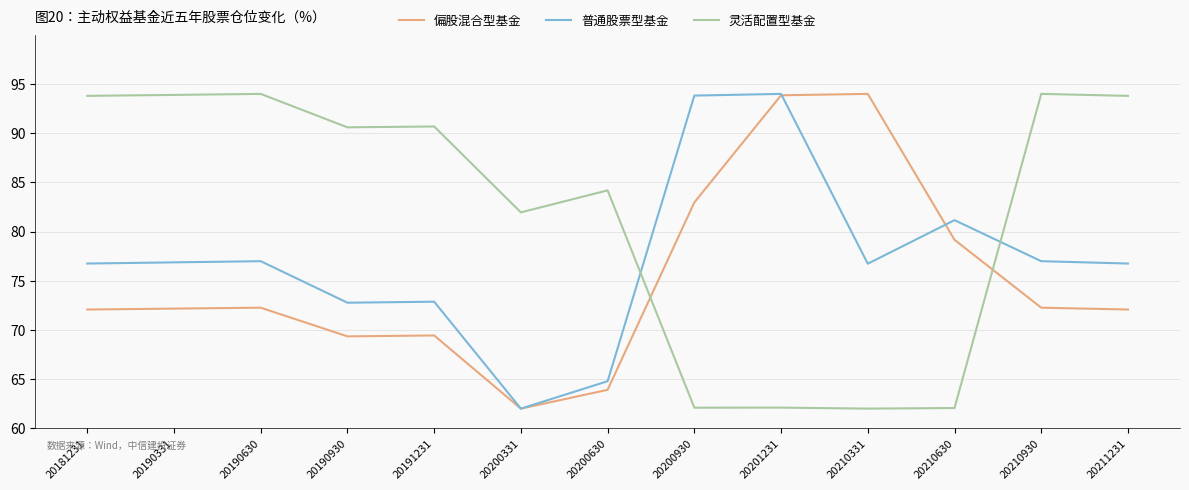

What is the maximum value shown in the chart?

94.0